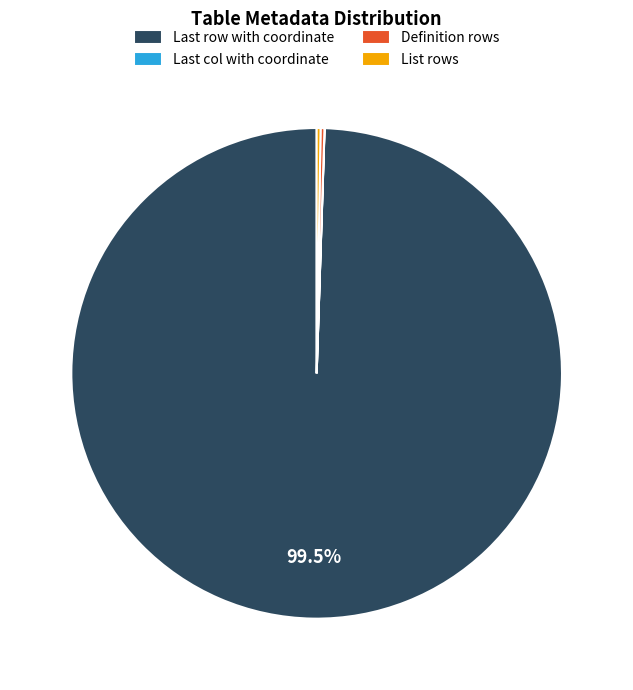

To the nearest percent, what is the average slice percentage?

25%